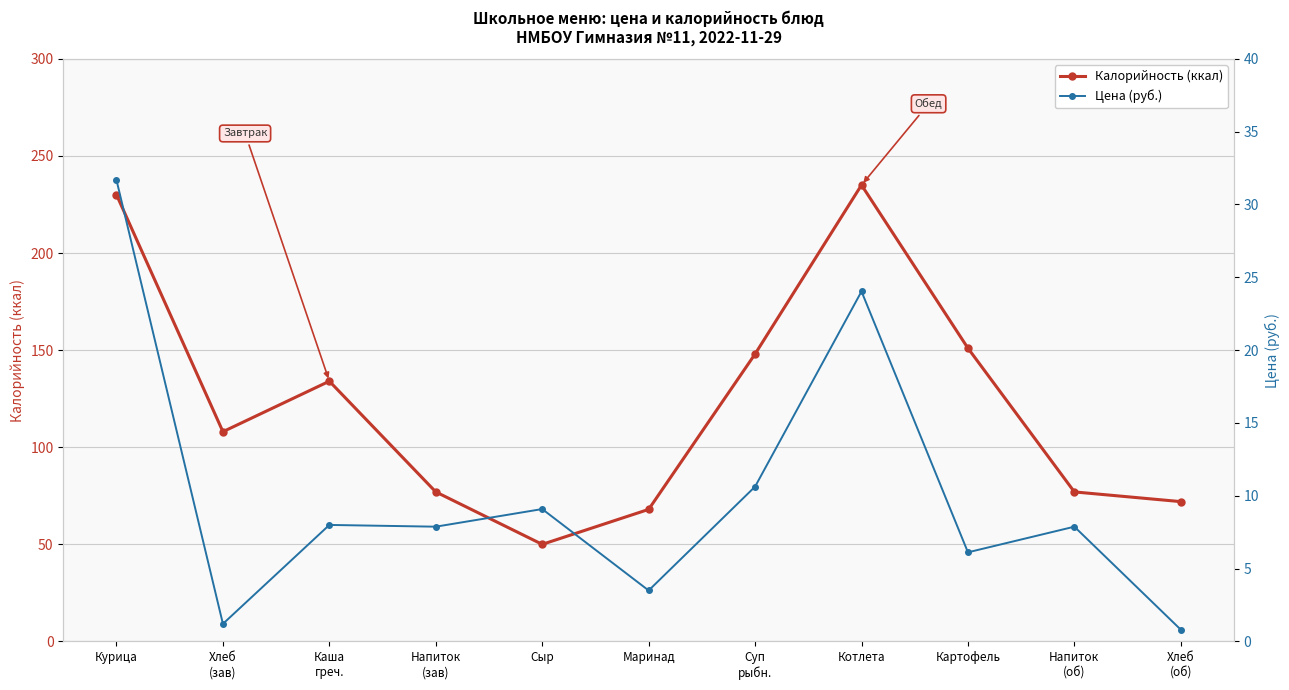

Where is the first local minimum for Калорийность (ккал)?

Хлеб
(зав)